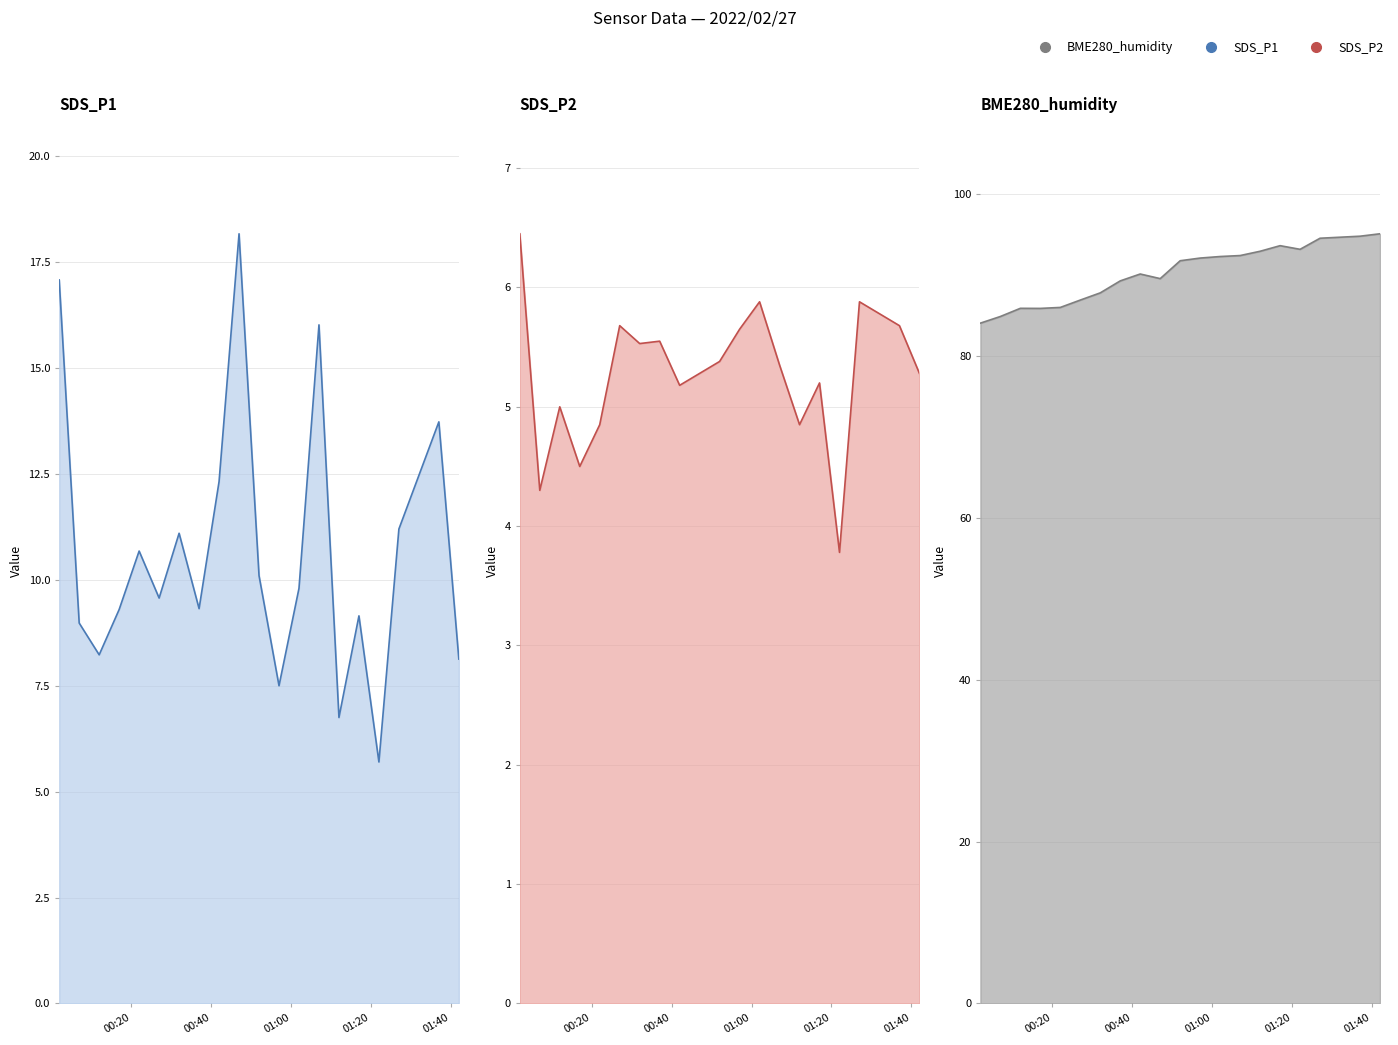

What is the maximum value for SDS_P2 line?

6.5